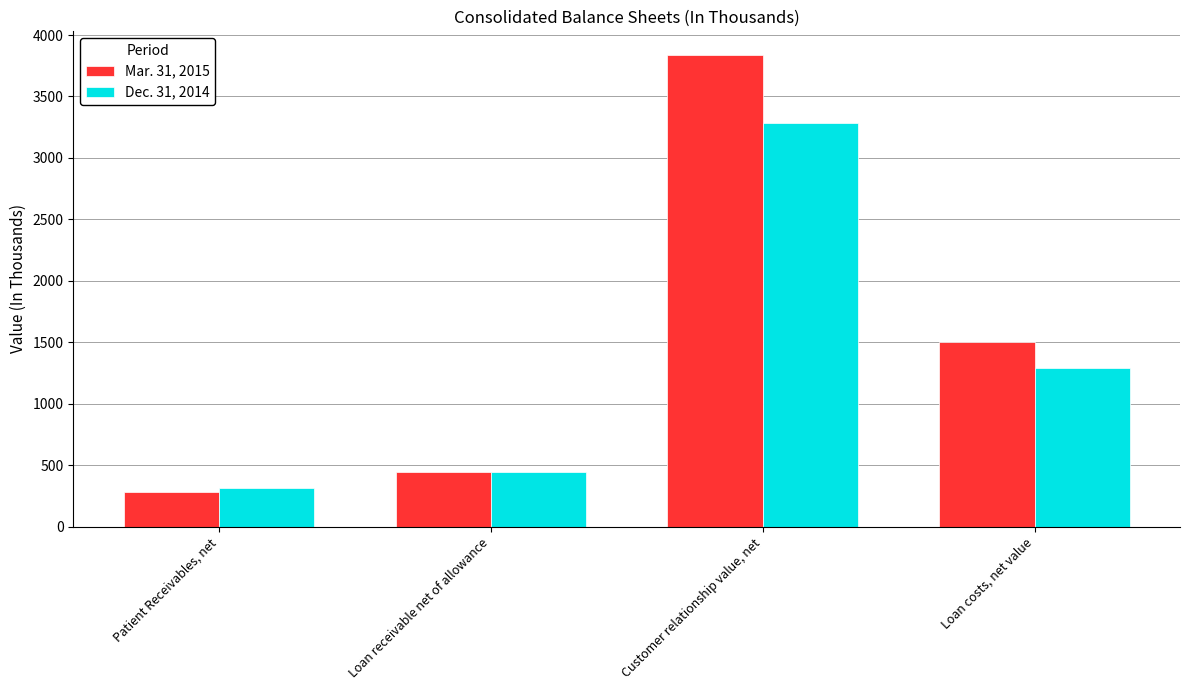

Reading left to right, transcribe all the data shown in this chart.

Mar. 31, 2015: Patient Receivables, net=282	Loan receivable net of allowance=447	Customer relationship value, net=3838	Loan costs, net value=1504
Dec. 31, 2014: Patient Receivables, net=315	Loan receivable net of allowance=447	Customer relationship value, net=3286	Loan costs, net value=1290